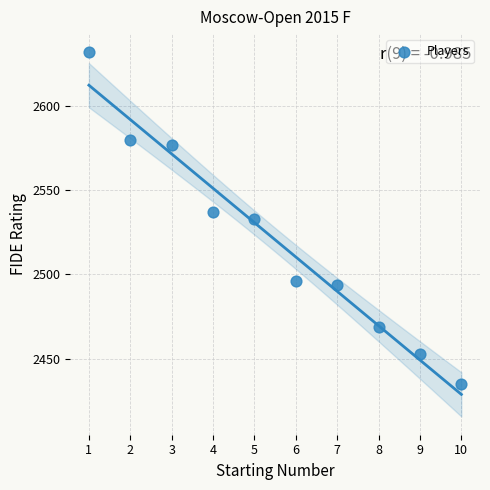

What is the average X value?

6